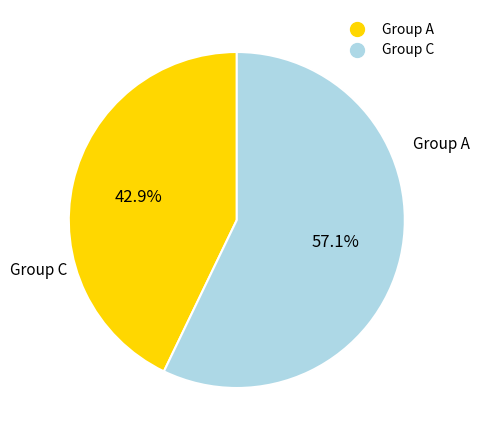

Which category has the smallest portion of the pie?

Group A